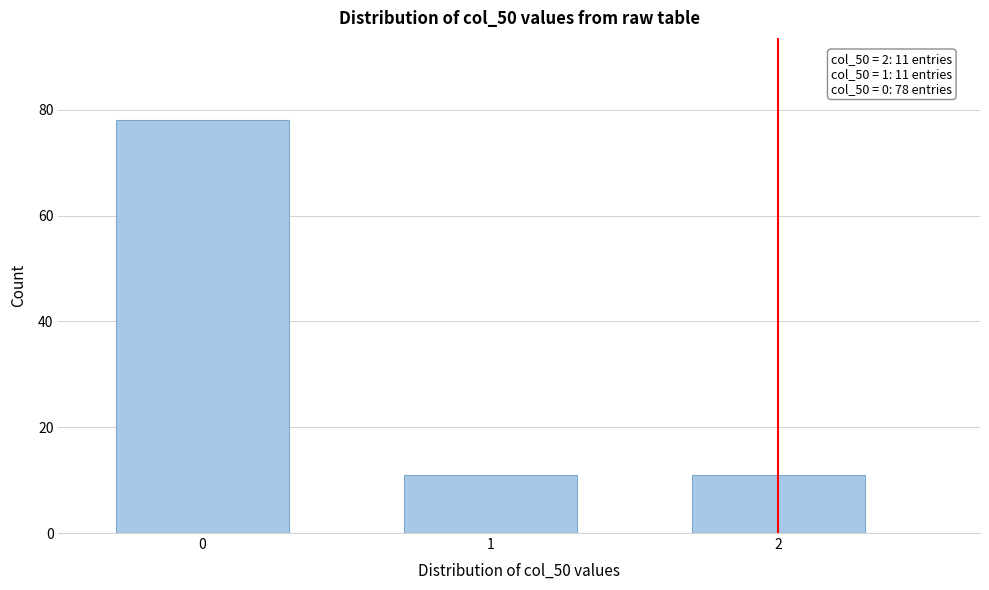

Reading left to right, what are all the values shown in this chart?

78	11	11